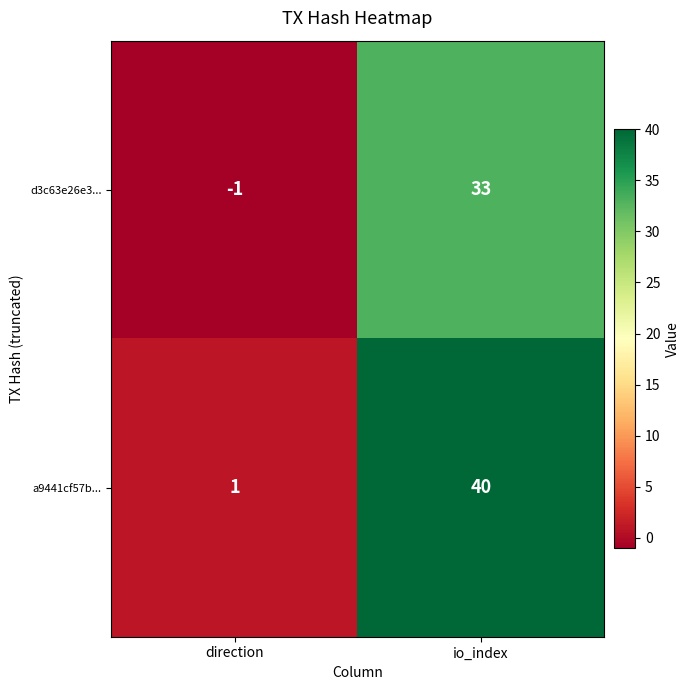

Count the number of data series in this chart.

2